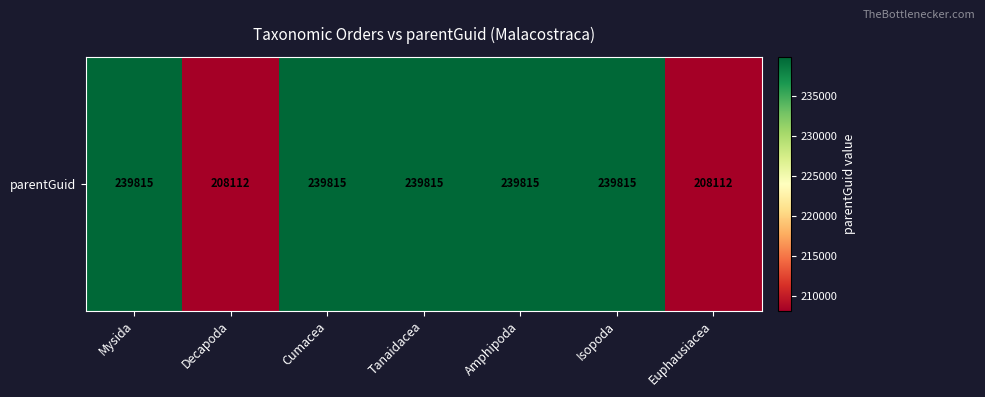

What is the sum of the values at Decapoda and Cumacea?

447927